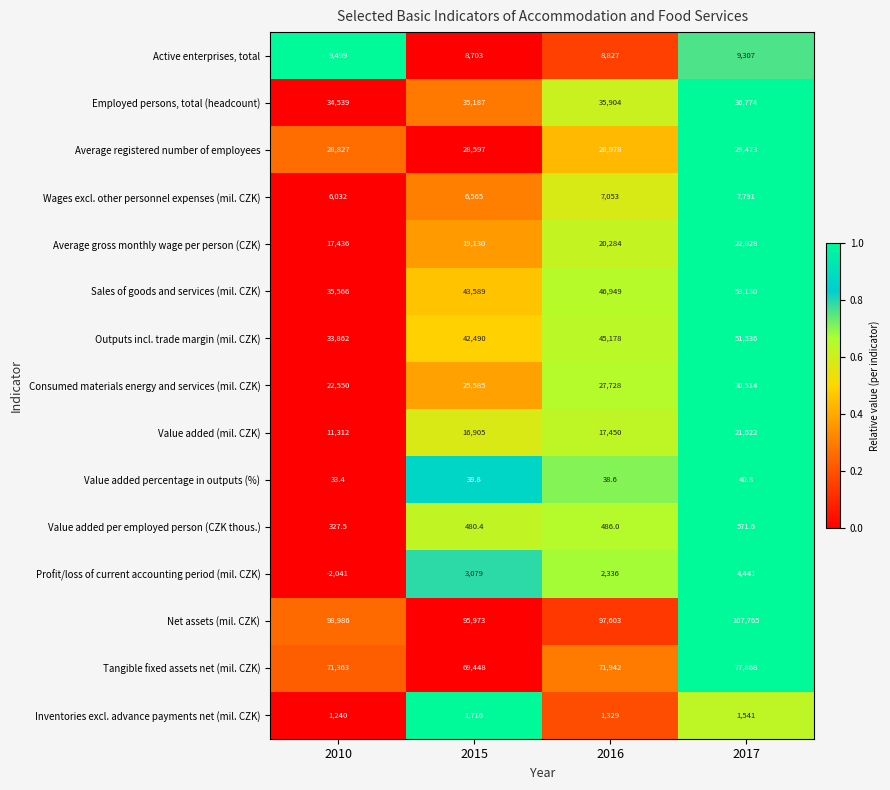

What is the maximum value shown in the chart?

107765.0